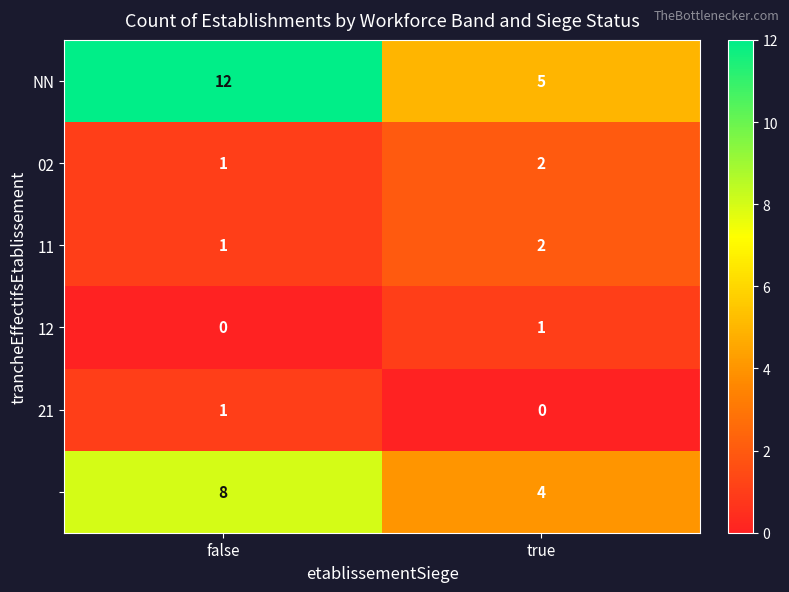

What is the spread (max minus min) of values at true?

5